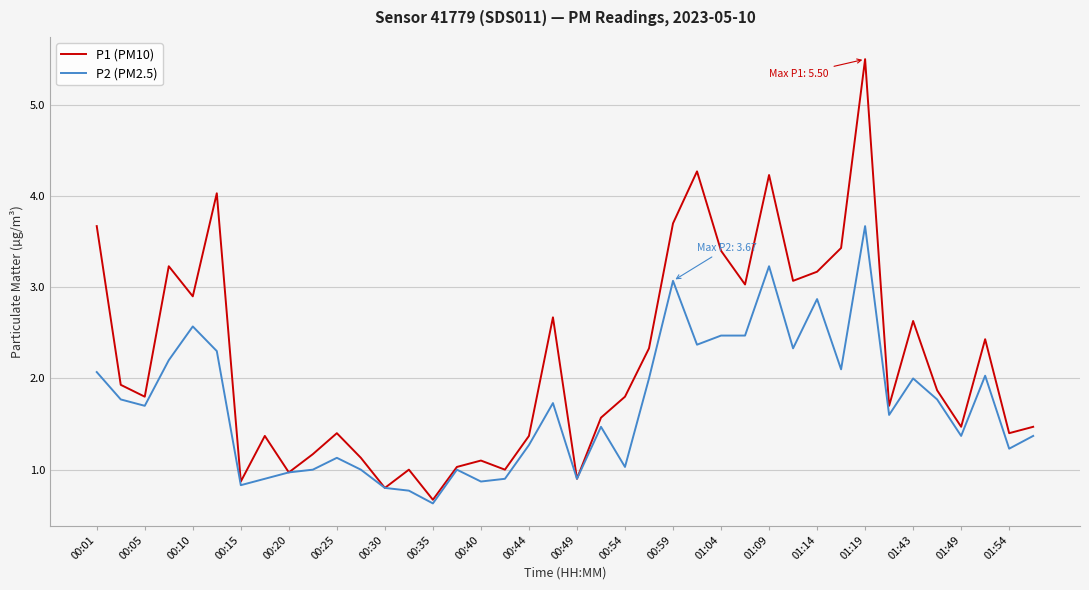

List the series in order of their peak value, highest first.

P1 (PM10), P2 (PM2.5)